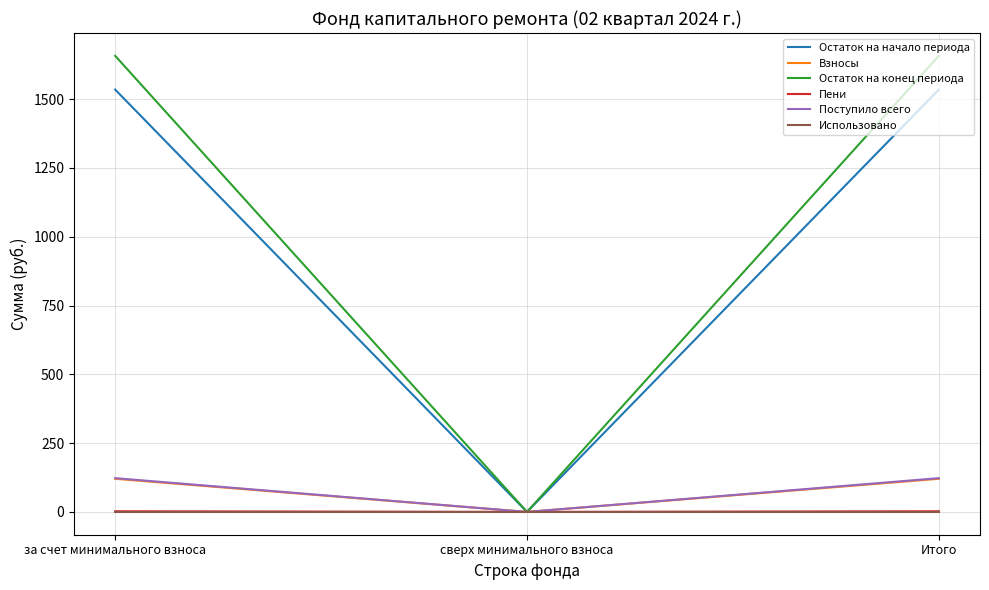

What is the difference between the highest and lowest values at Итого?

1657.7